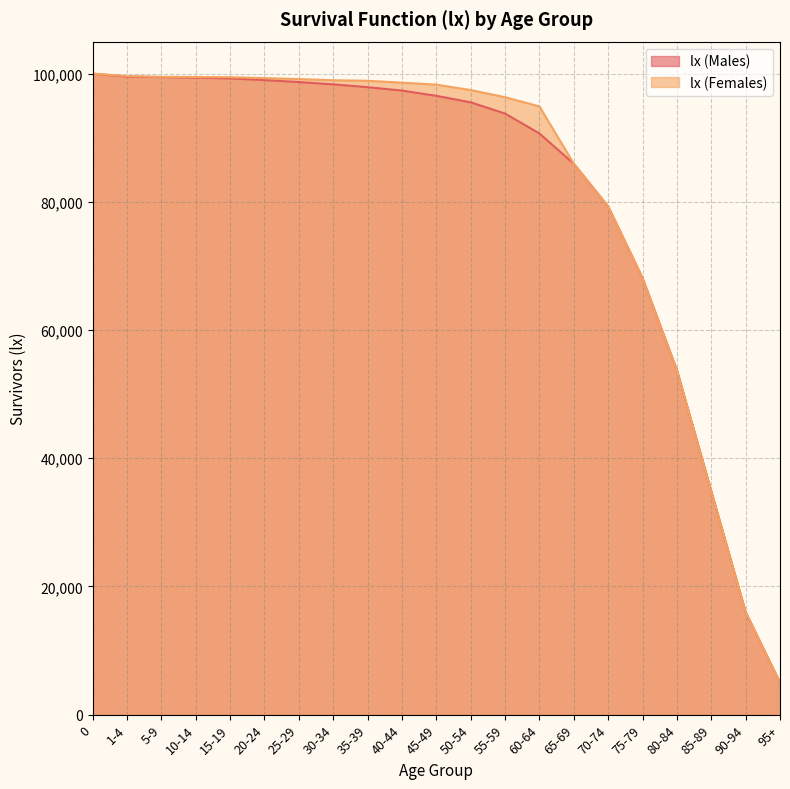

What is the approximate value of lx (Females) at 15-19, to the nearest 10?

99450